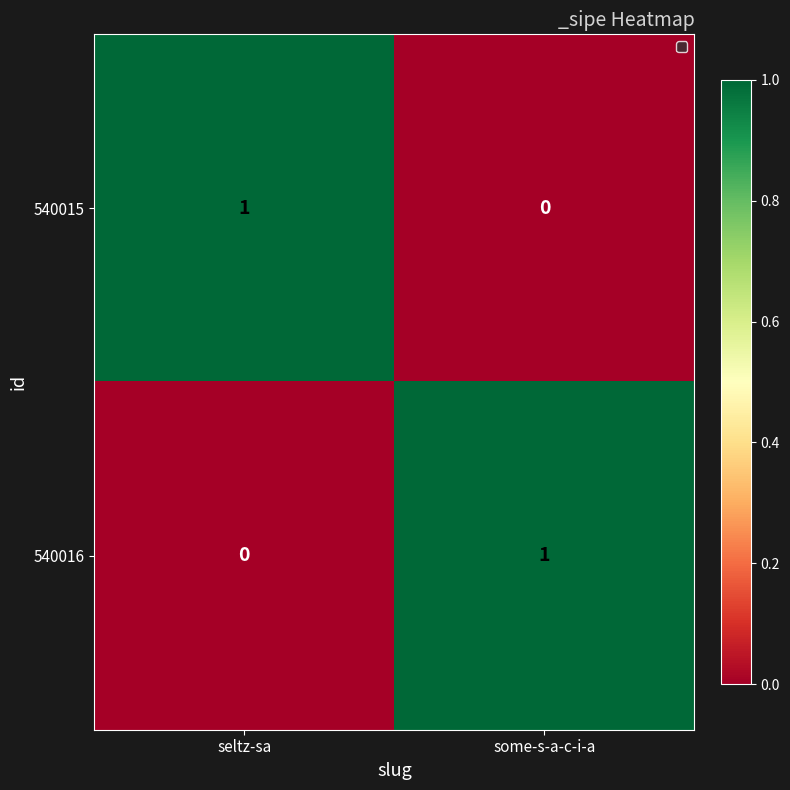

The value of 540016 at some-s-a-c-i-a is 1. True or false?

True